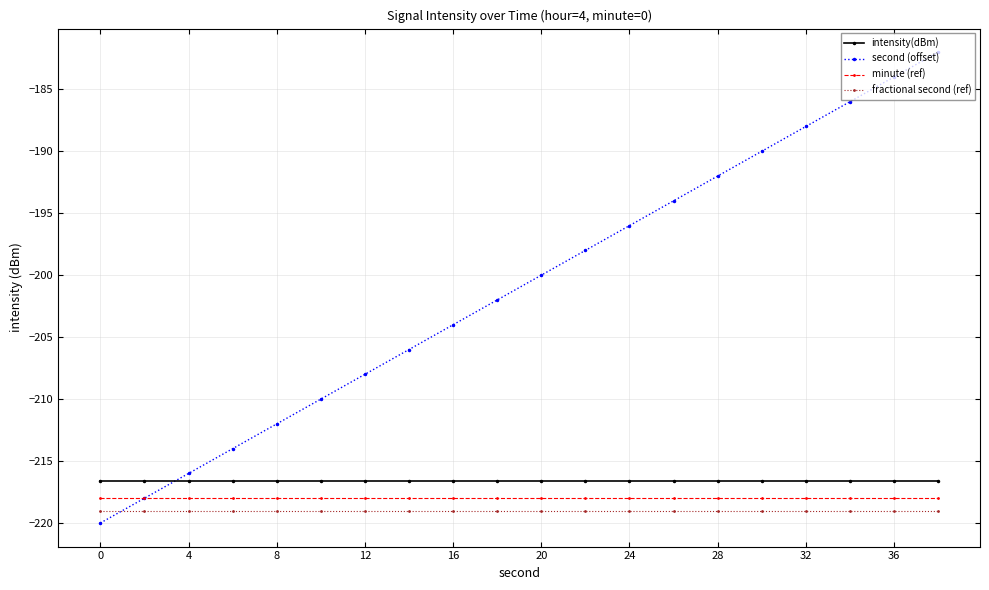

What is the minimum value shown in the chart?

-220.0